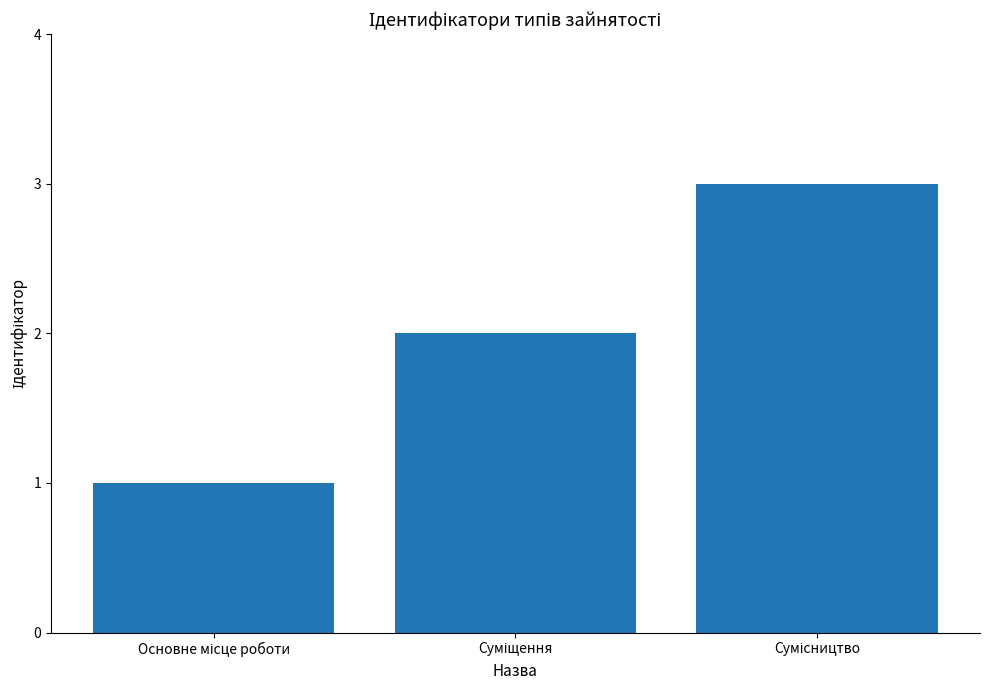

What is the maximum value shown in the chart?

3